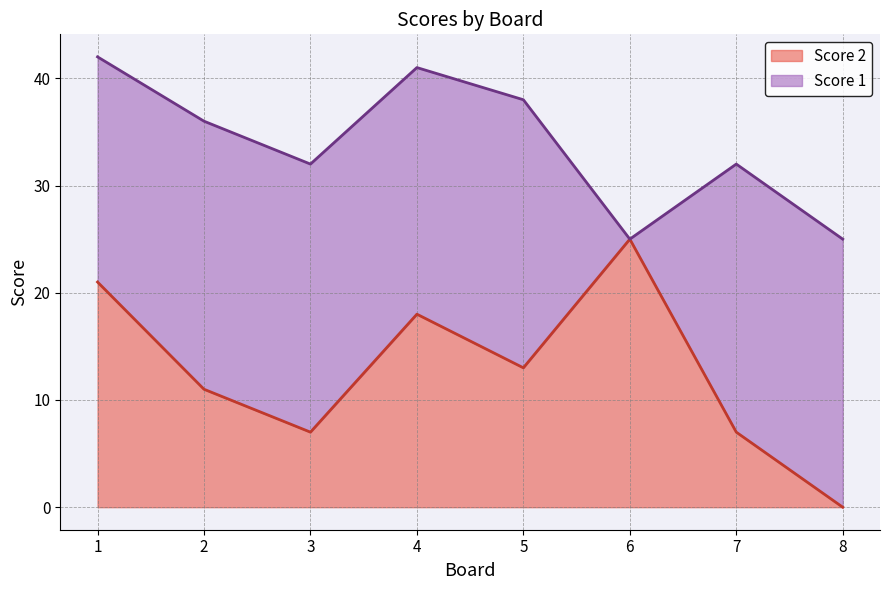

Which label corresponds to the largest value in the chart?

6